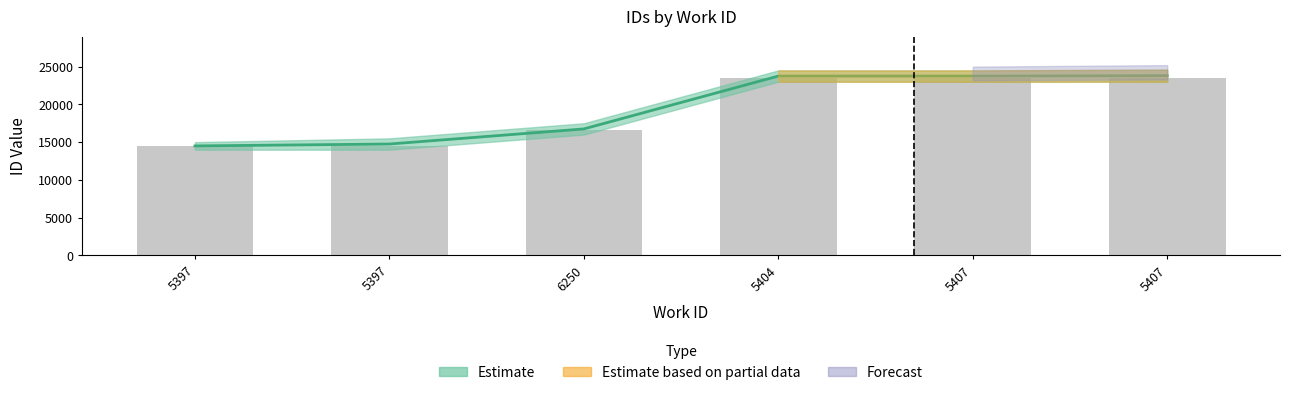

The value at 5407 is 23519. True or false?

True